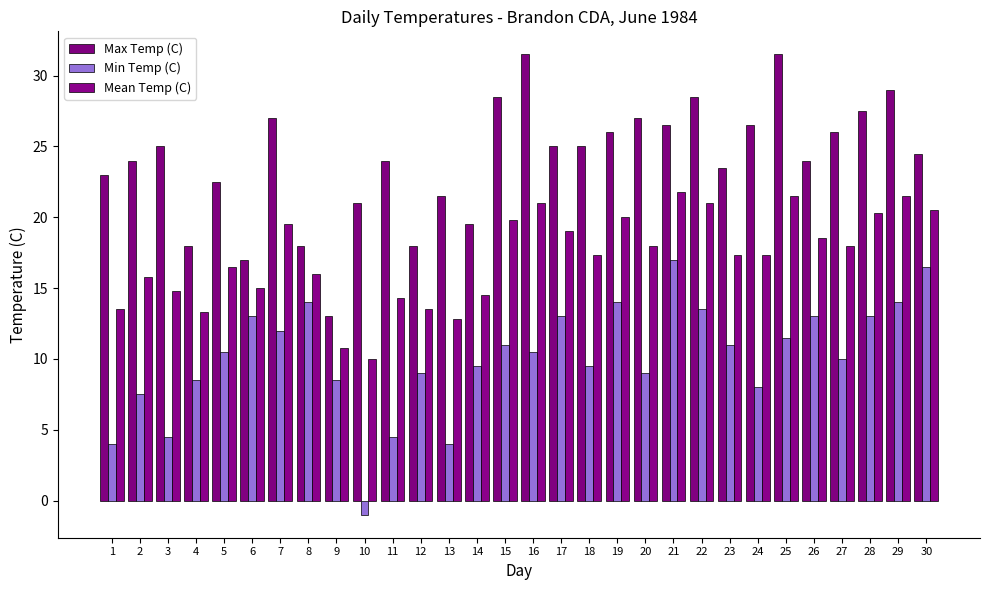

What is the sum of all Mean Temp (C) values?

513.1